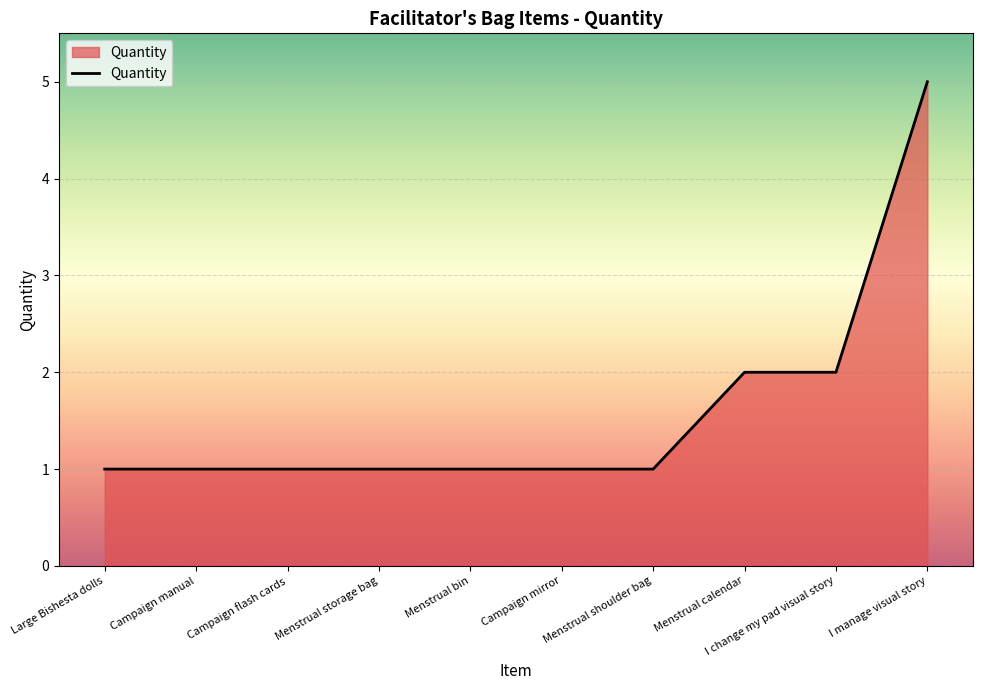

What is the change in value from Menstrual bin to I manage visual story?

+4